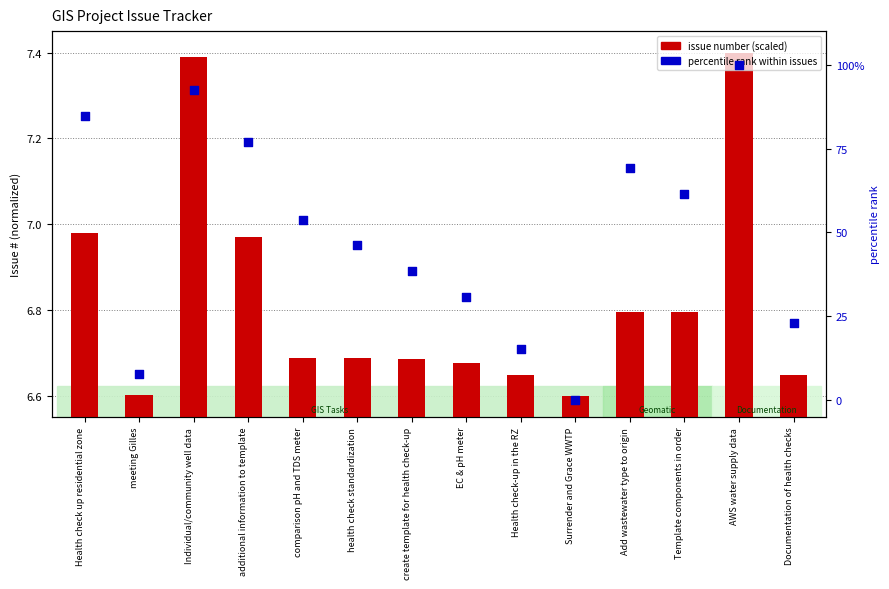

Which series has the largest total across all categories?

percentile rank within issues